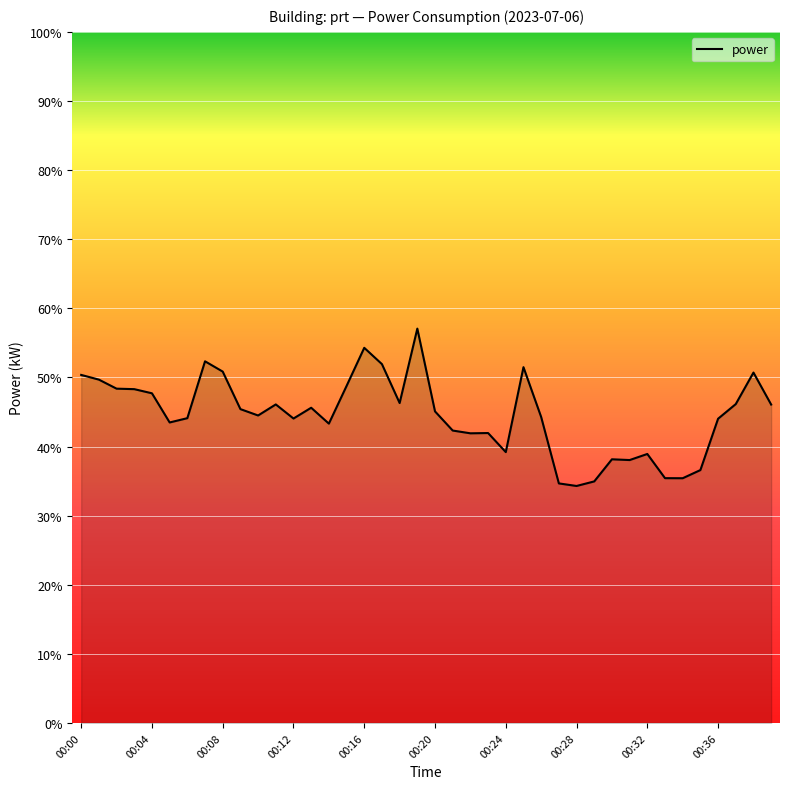

What is the greatest value displayed?

57.1